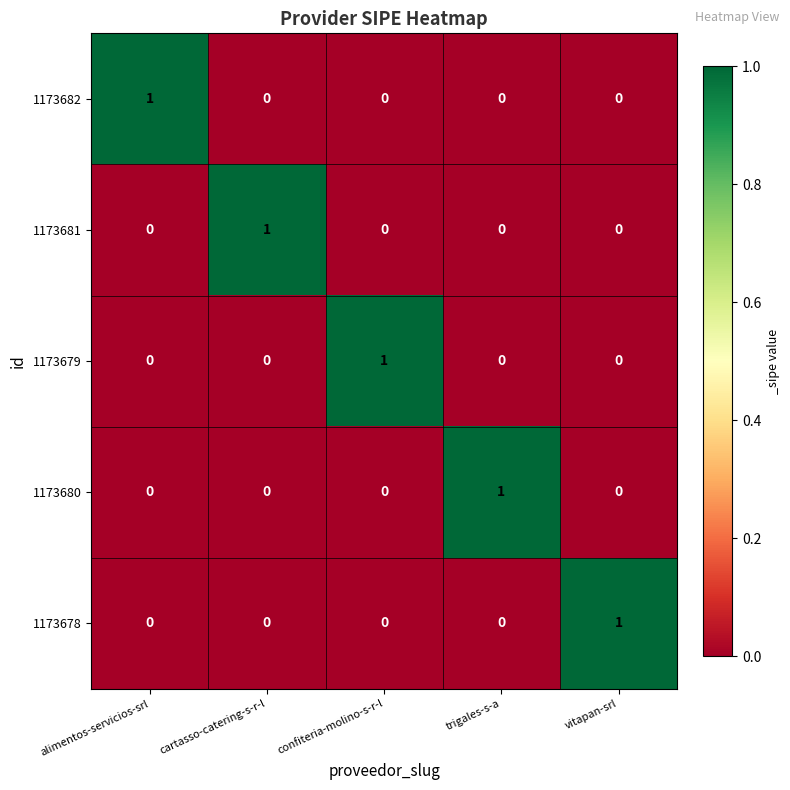

The 1173678 series shows 1 at vitapan-srl. True or false?

True